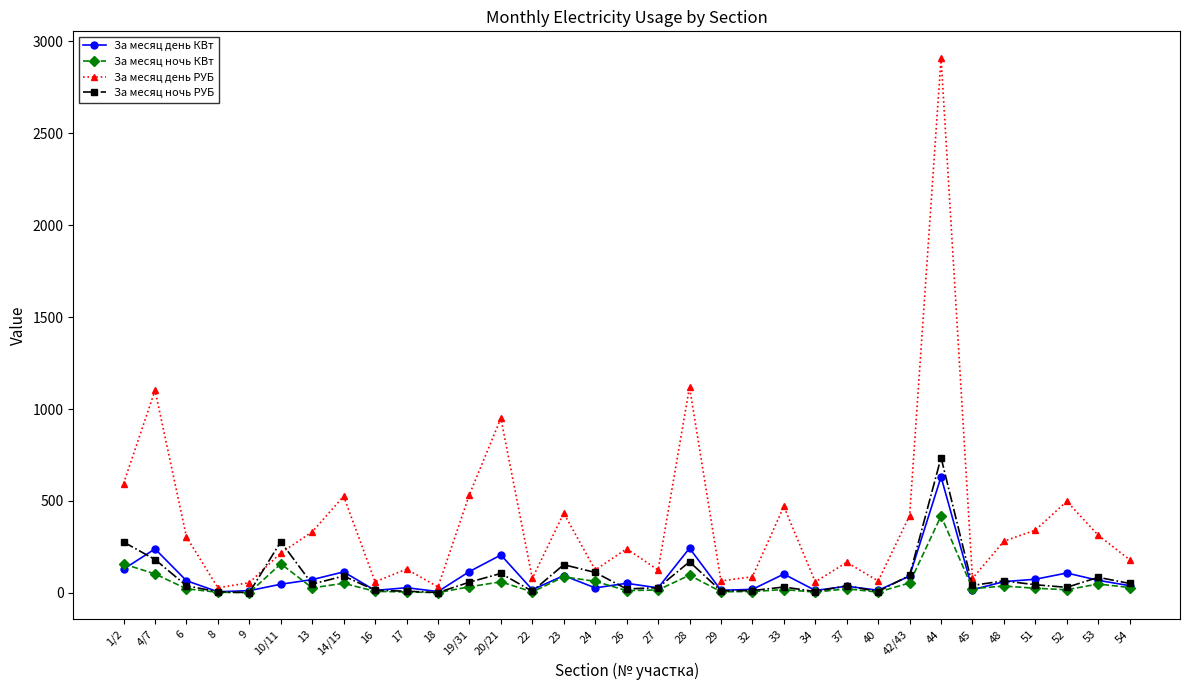

Which category has the highest value in the За месяц ночь КВт series?

44